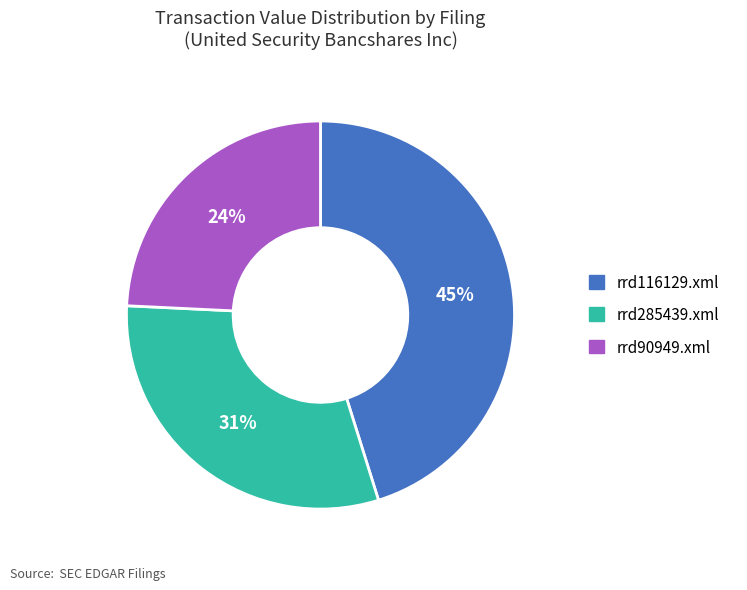

Is there a majority slice in this chart?

No